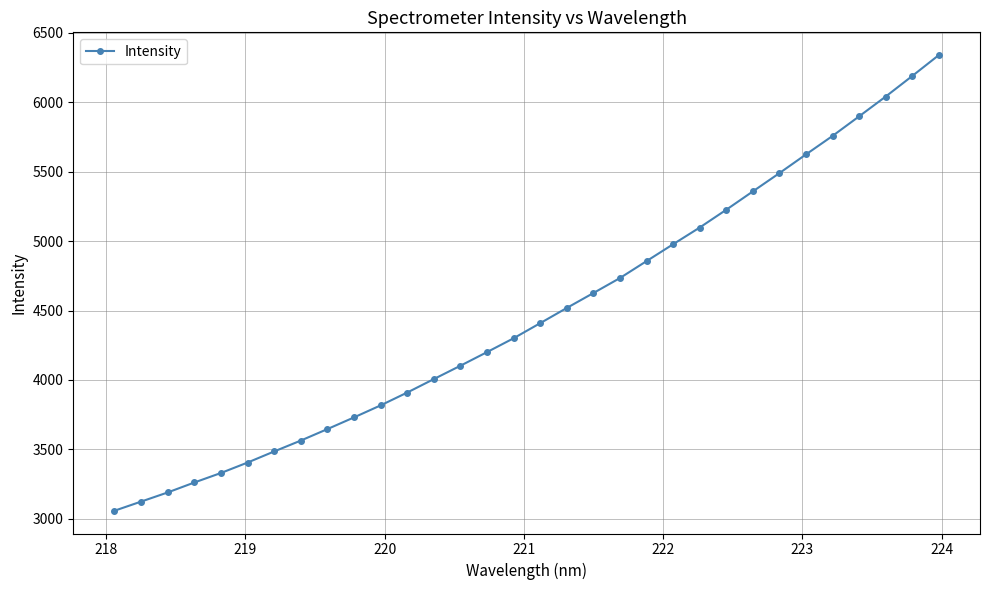

What is the difference between the second highest and minimum values?

3129.7